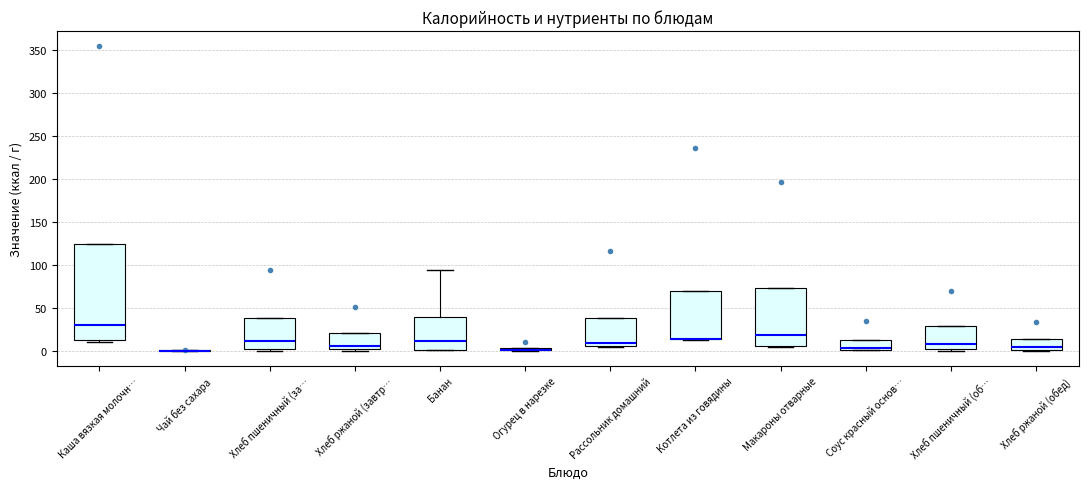

Which box is the tallest, from its lower edge to its upper edge?

Каша вязкая молочн…